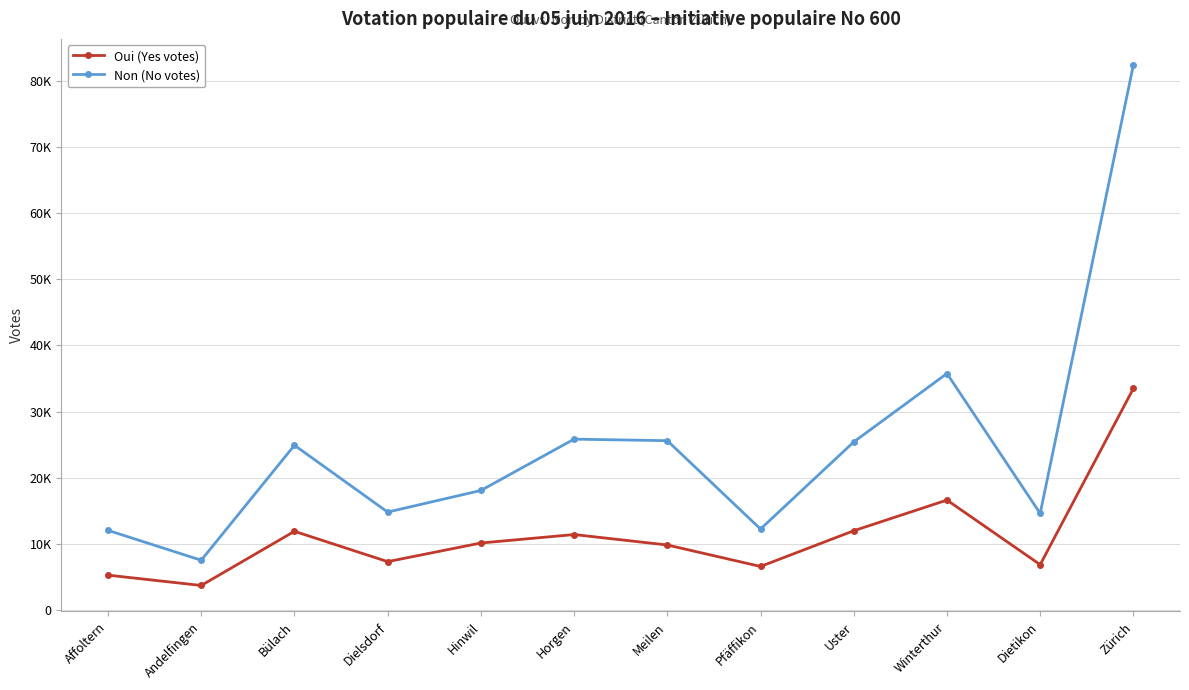

What is the difference between the maximum and minimum values in the Oui (Yes votes) series?

29805